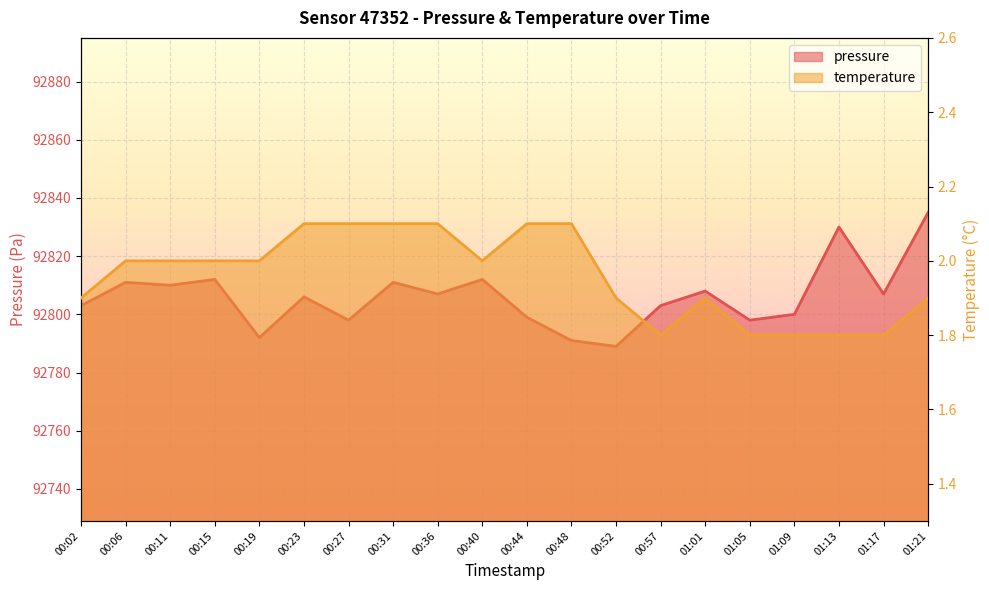

What are all the series names shown in the legend?

pressure, temperature